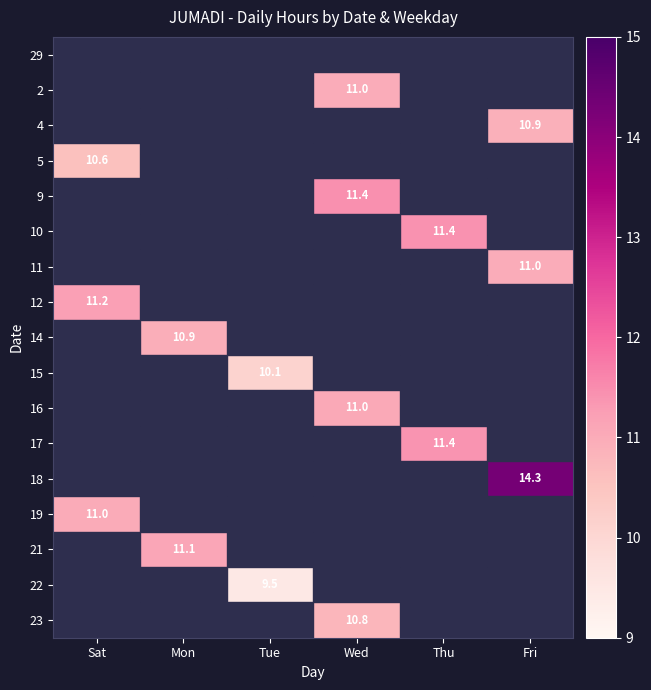

True or false: 10 has a value of 11.4 at Thu.

True